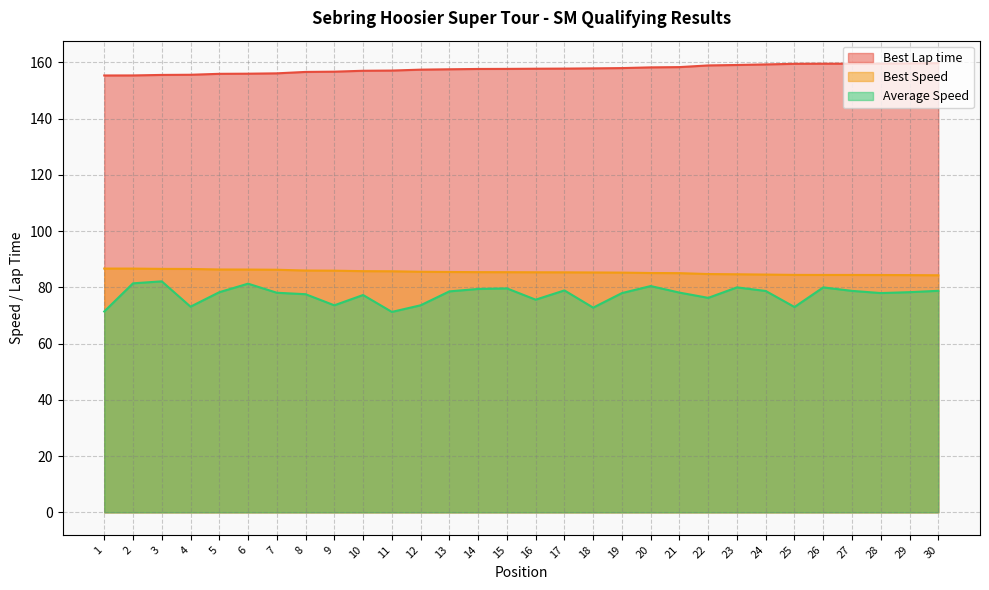

True or false: Best Speed and Average Speed cross at least once.

False